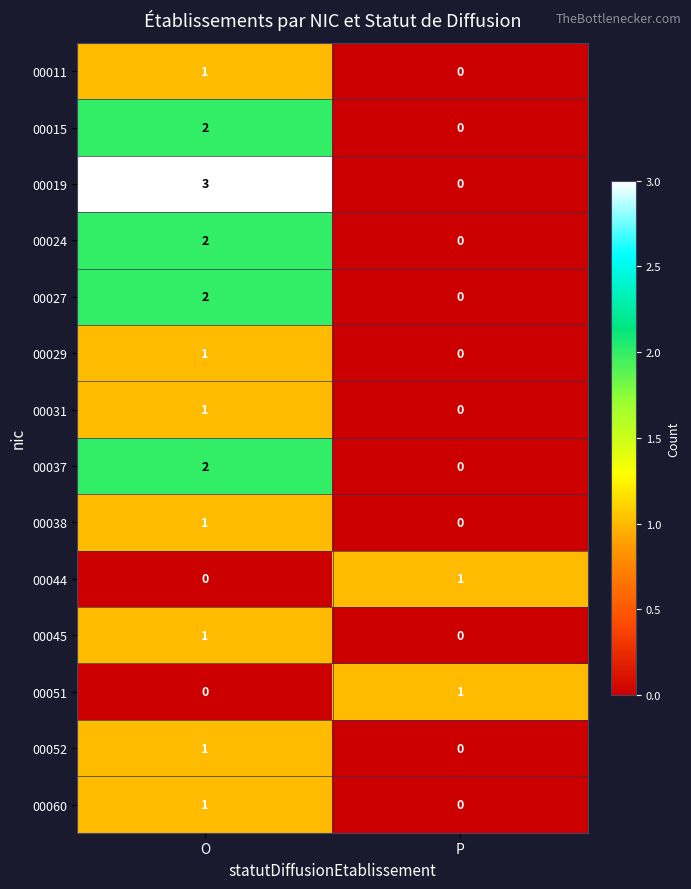

What is the maximum value shown in the chart?

3